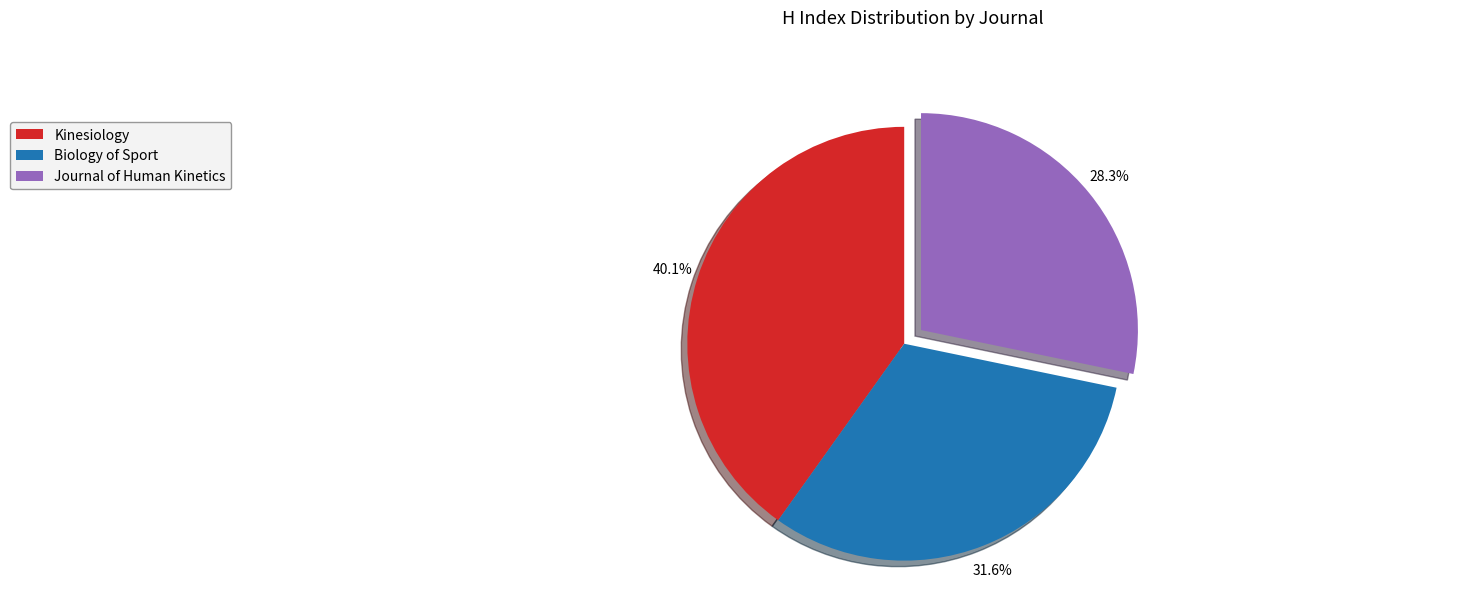

To the nearest percent, what is the combined percentage of Biology of Sport and Journal of Human Kinetics?

60%